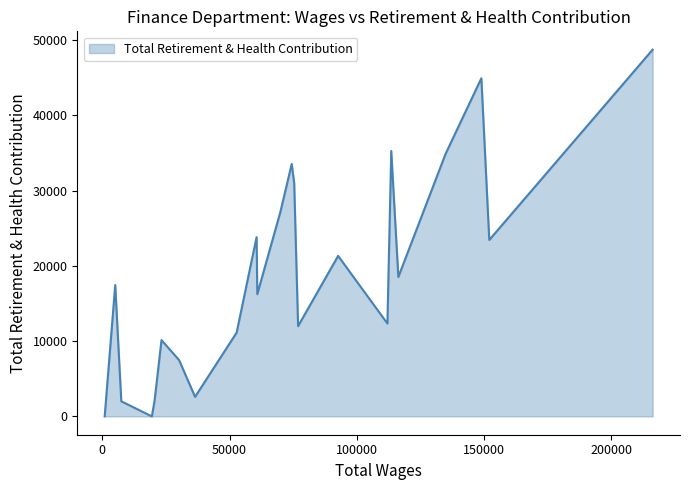

What is the maximum value shown in the chart?

48728